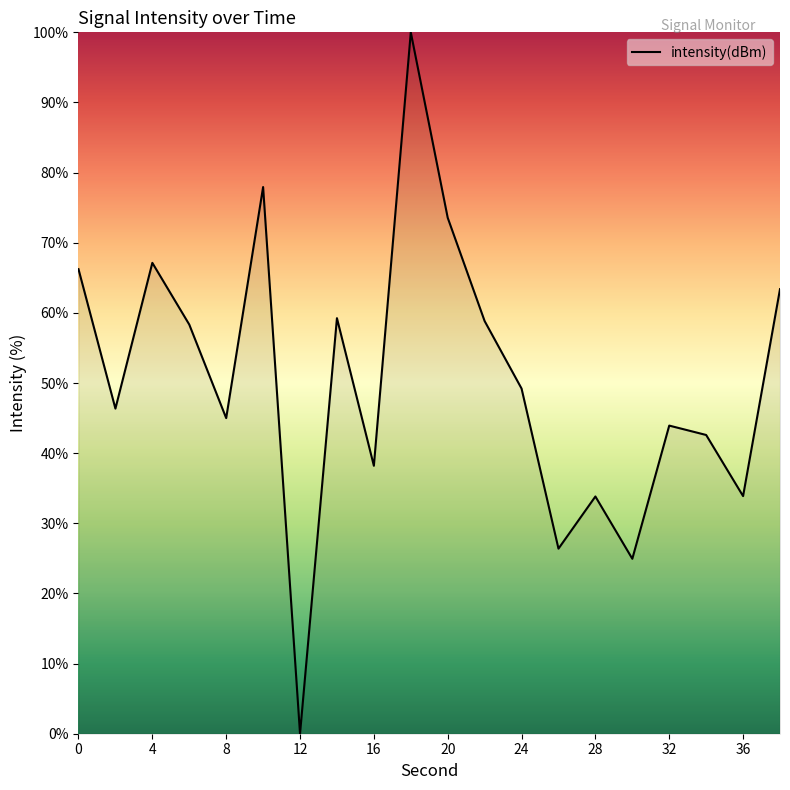

What is the greatest value displayed?

100.0